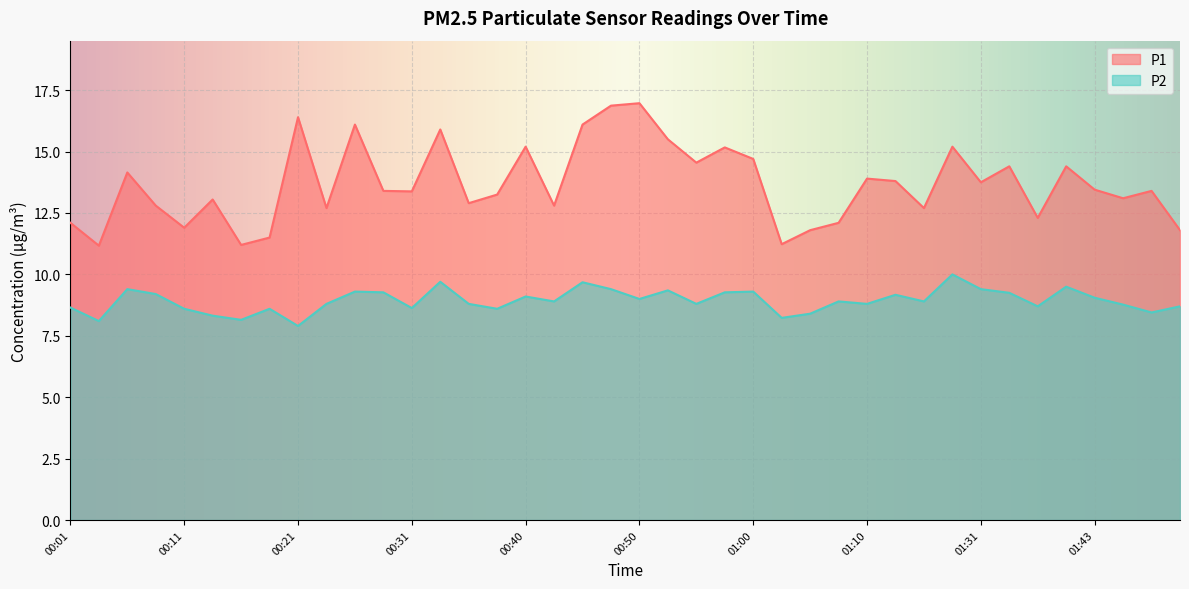

At which category does the chart reach its peak across all series?

00:50